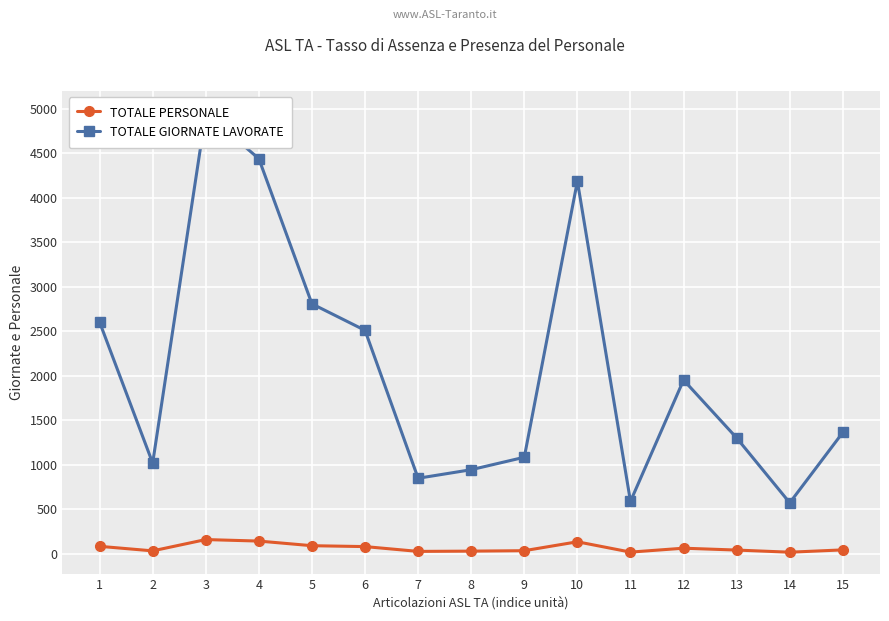

How many data points does each series have?

15